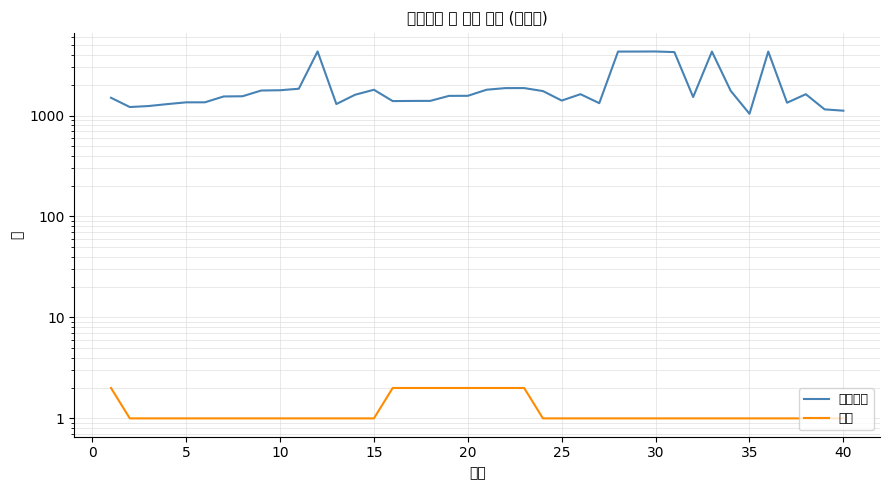

How many categories are shown in the chart?

40